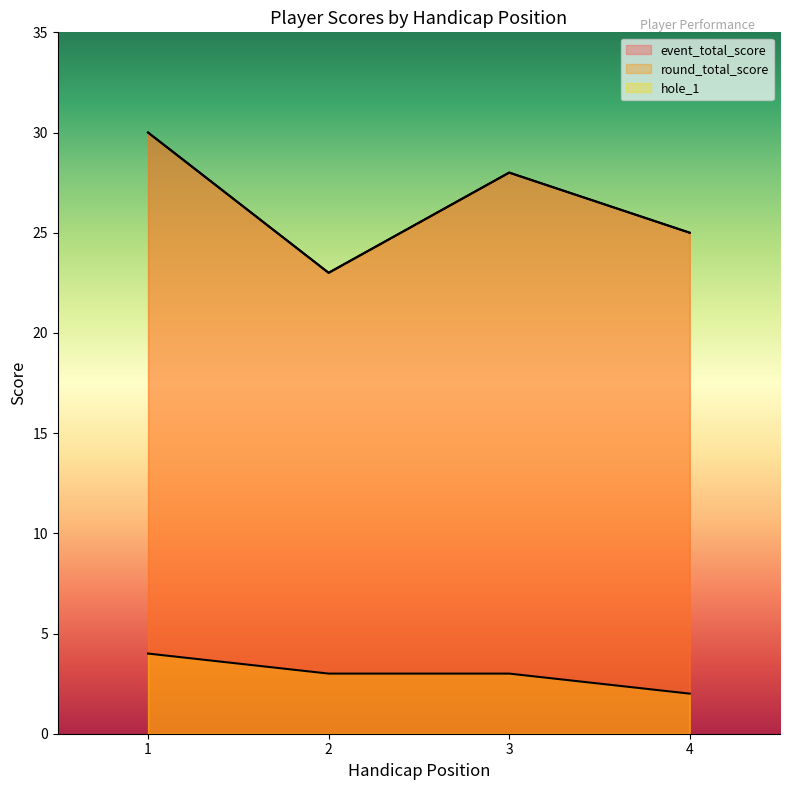

List the series in order of their peak value, lowest first.

hole_1, event_total_score, round_total_score